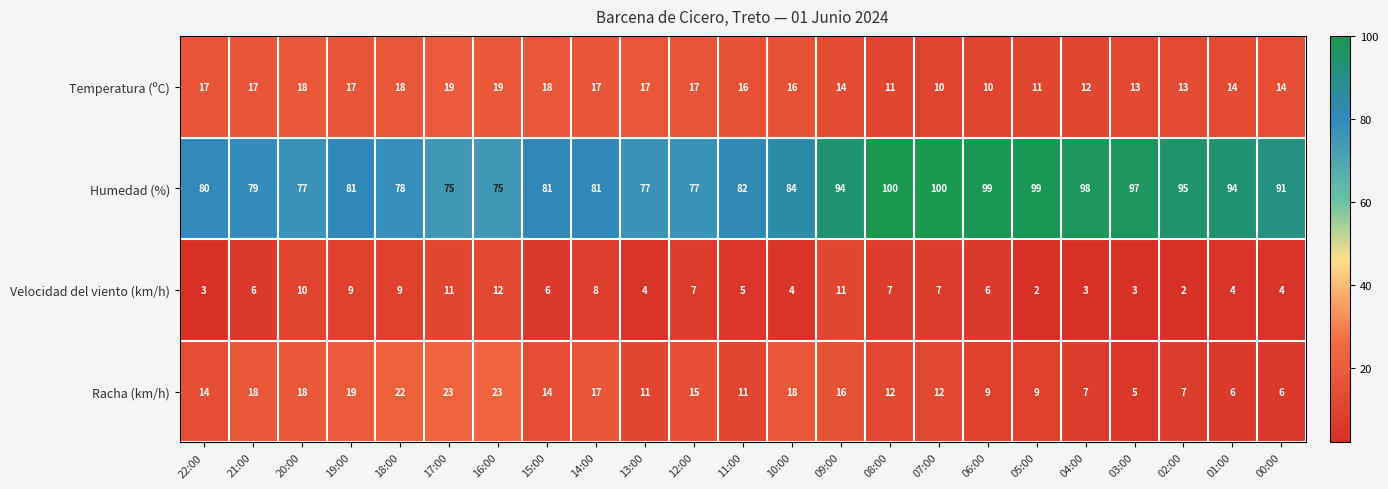

What is the average value of the Racha (km/h) series?

14